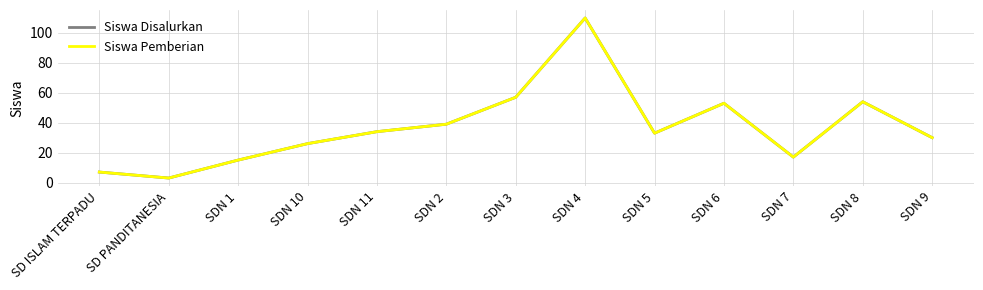

Rank the categories by Siswa Pemberian value from highest to lowest.

SDN 4, SDN 3, SDN 8, SDN 6, SDN 2, SDN 11, SDN 5, SDN 9, SDN 10, SDN 7, SDN 1, SD ISLAM TERPADU, SD PANDITANESIA